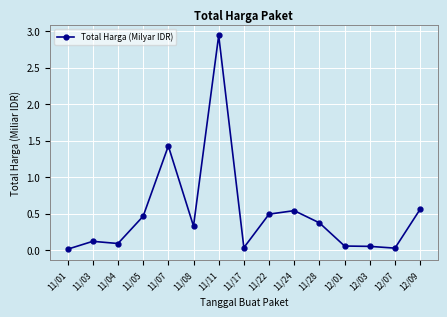

What is the sum of the values at 11/08 and 11/07?

1.8